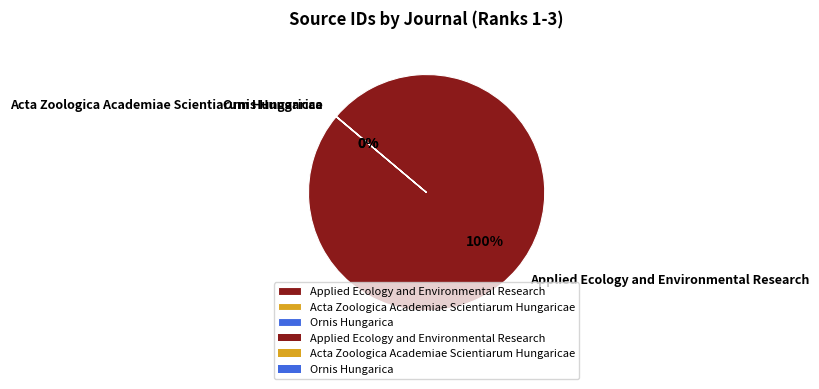

True or false: Applied Ecology and Environmental Research accounts for 91% of the total.

False